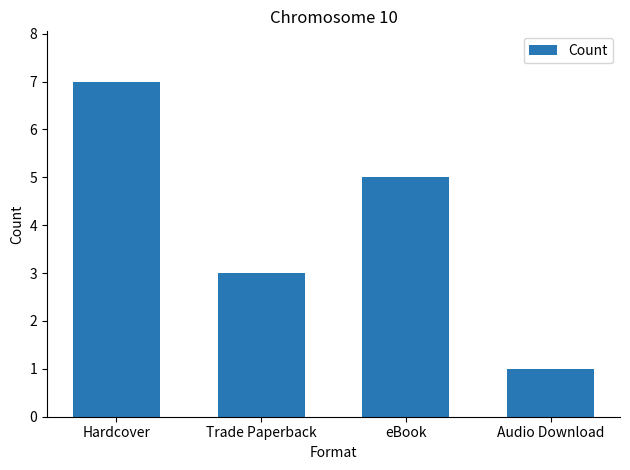

Is it true that the value at eBook is 5?

True